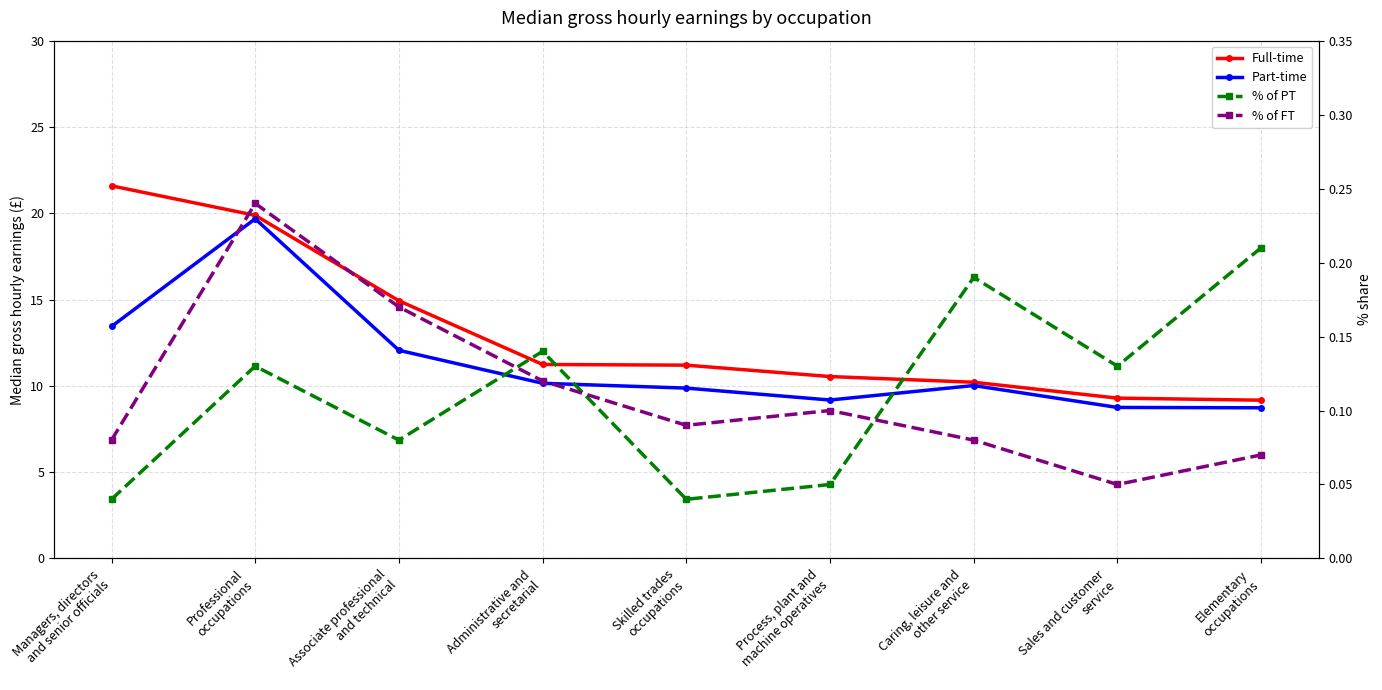

At which category does % of FT reach its first local valley?

Skilled trades
occupations